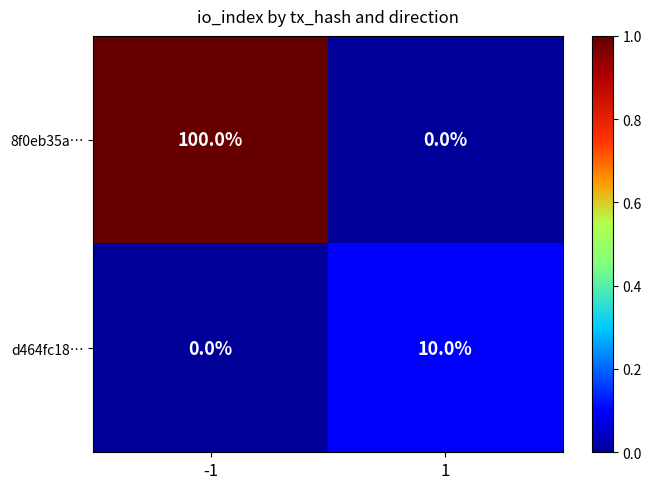

At which category does the chart reach its peak across all series?

-1